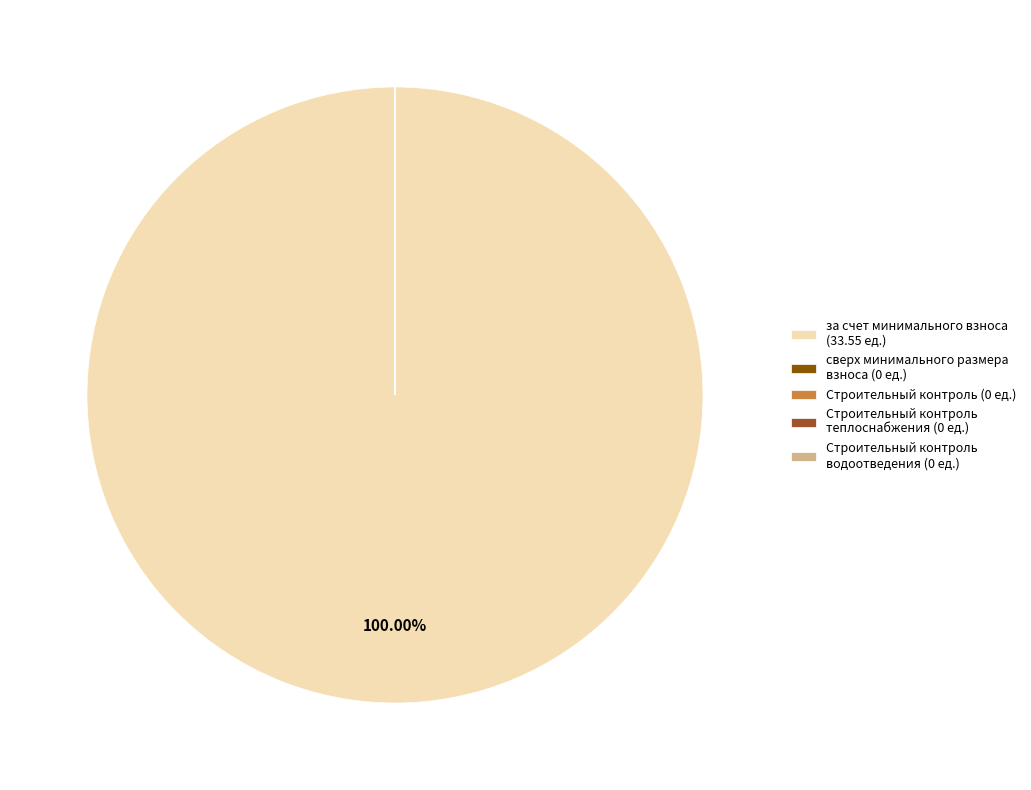

Which slice represents more than half of the pie?

за счет минимального взноса (33.55 ед.)